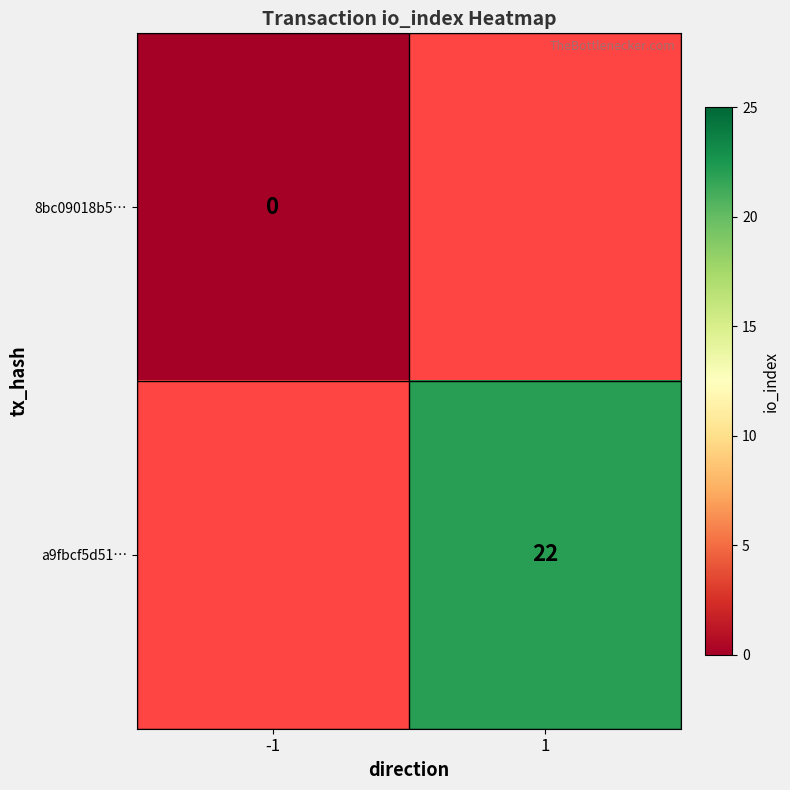

Is it true that a9fbcf5d51… equals 22 at 1?

True